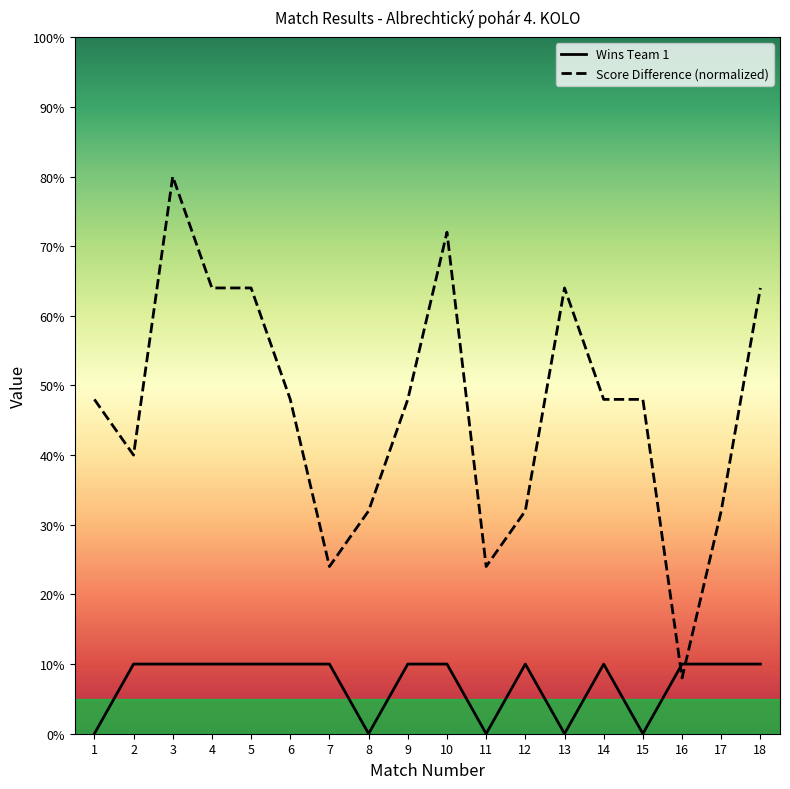

Reading left to right, transcribe all the data shown in this chart.

Wins Team 1: 0.0	1.0	1.0	1.0	1.0	1.0	1.0	0.0	1.0	1.0	0.0	1.0	0.0	1.0	0.0	1.0	1.0	1.0
Score Difference: 4.8	4.0	8.0	6.4	6.4	4.8	2.4	3.2	4.8	7.2	2.4	3.2	6.4	4.8	4.8	0.8	3.2	6.4